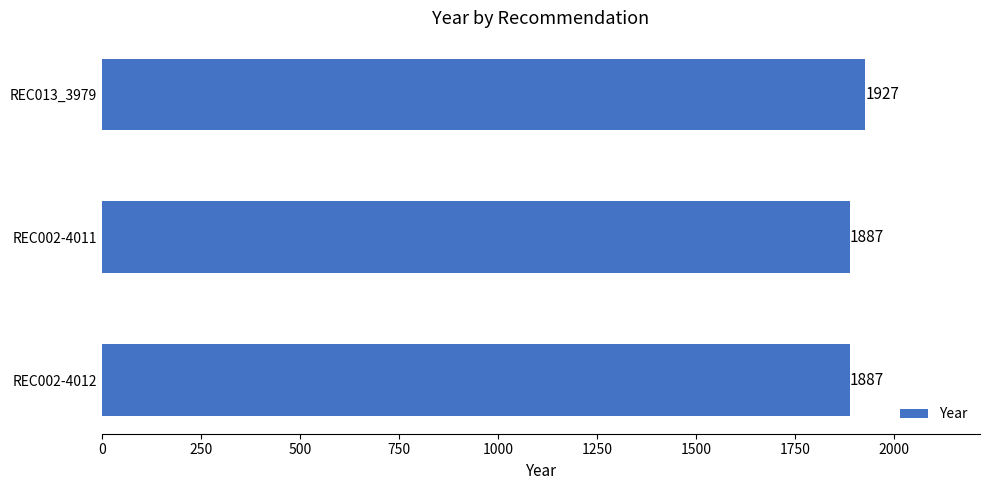

True or false: the data shows 1237 at REC002-4011.

False